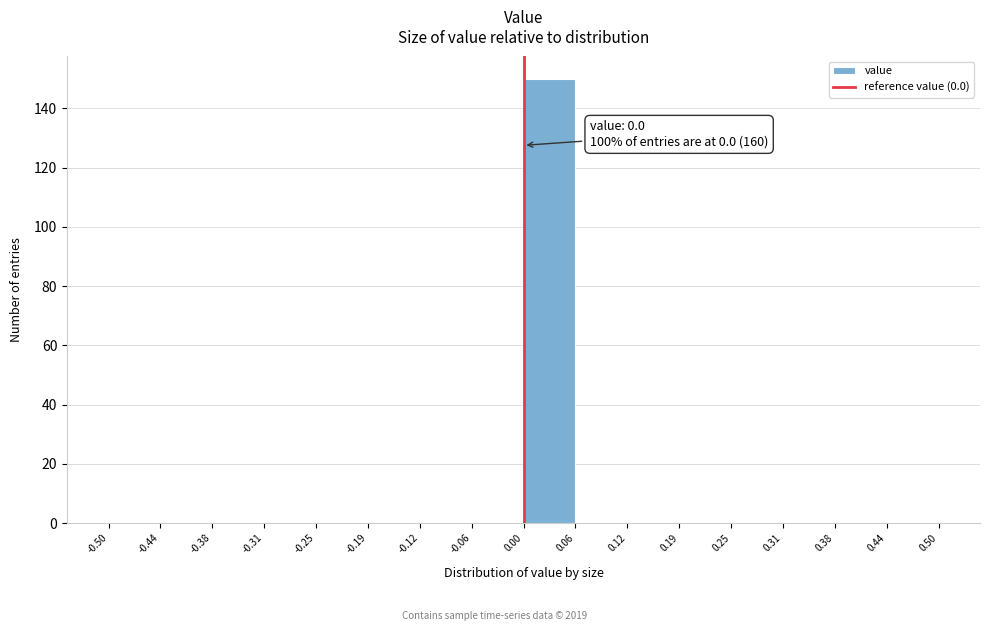

Which range on the x-axis has the tallest bar?

0.00 to 0.06